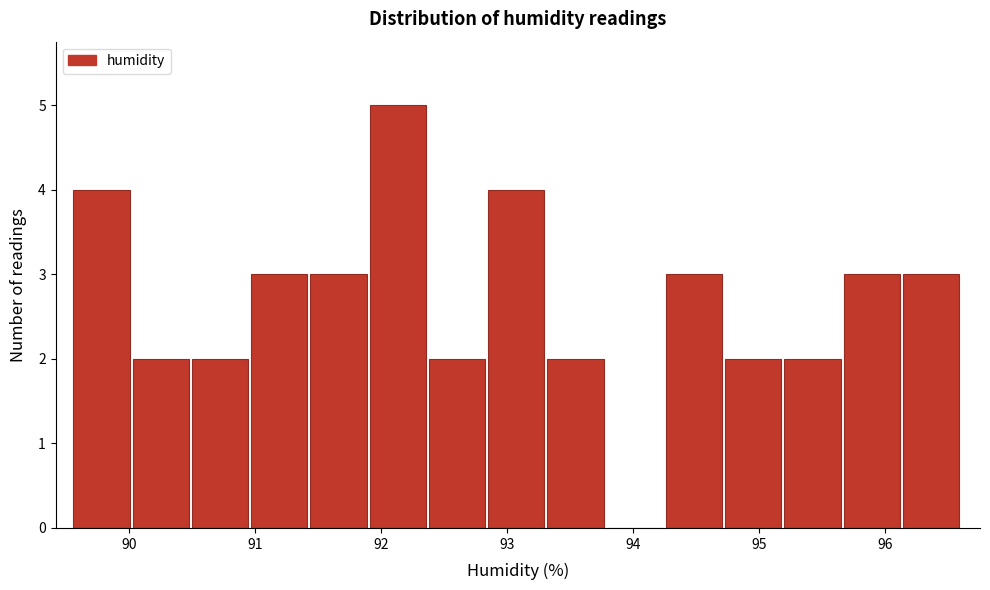

Reading left to right, transcribe this chart: for each bar, give the range it covers on the x-axis and its height. Neither the bar edges nor the heights are printed on the chart, so give them approximately, as read against the axes.

89.56 to 90.03: 4
90.03 to 90.50: 2
90.50 to 90.97: 2
90.97 to 91.44: 3
91.44 to 91.91: 3
91.91 to 92.38: 5
92.38 to 92.85: 2
92.85 to 93.32: 4
93.32 to 93.79: 2
93.79 to 94.26: 0
94.26 to 94.73: 3
94.73 to 95.20: 2
95.20 to 95.67: 2
95.67 to 96.14: 3
96.14 to 96.61: 3